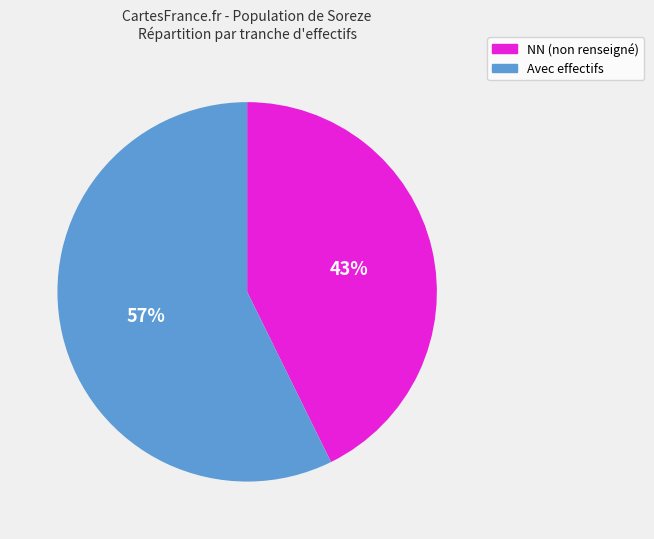

Which category has the biggest portion of the pie?

Avec effectifs